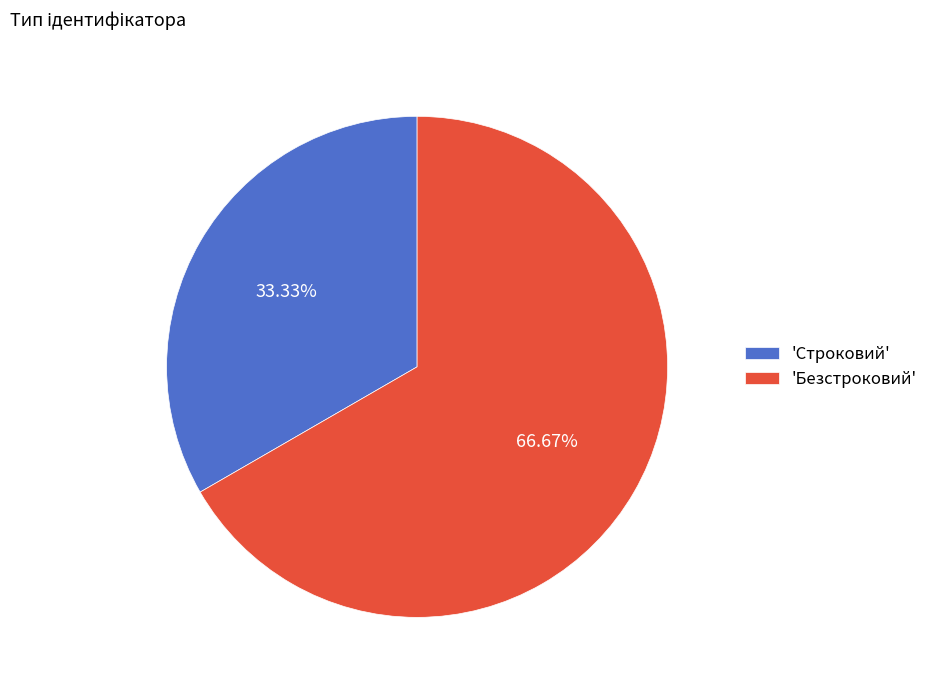

How many slices are in this pie chart?

2